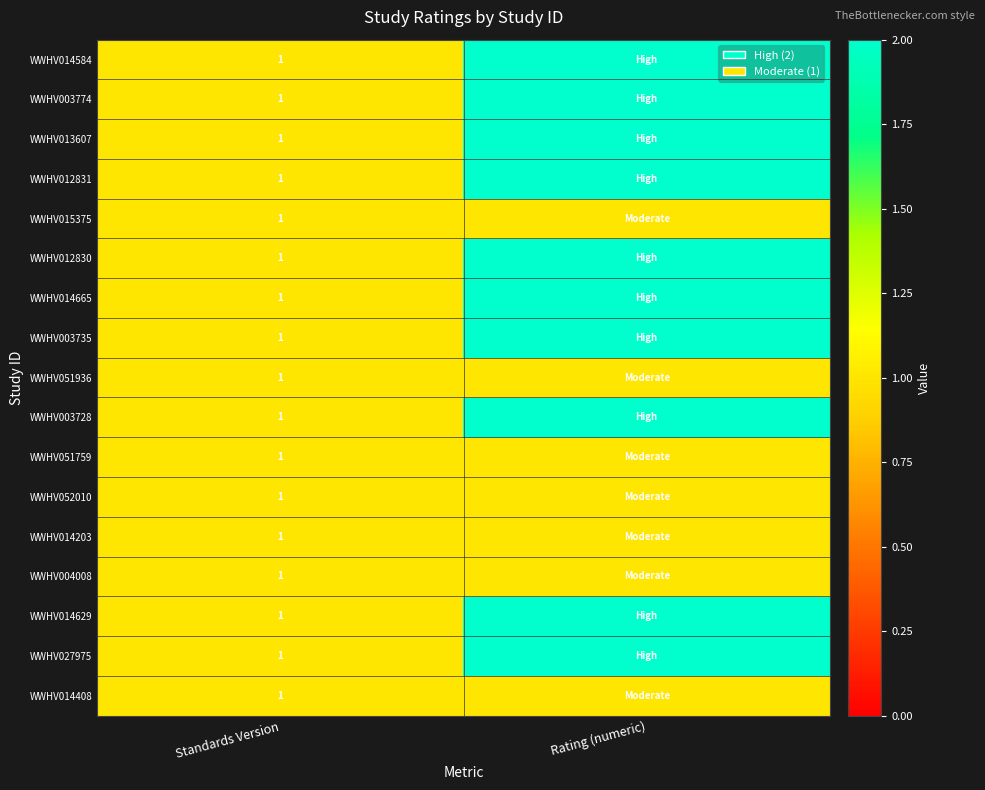

At how many categories does at least one series exceed 1?

1